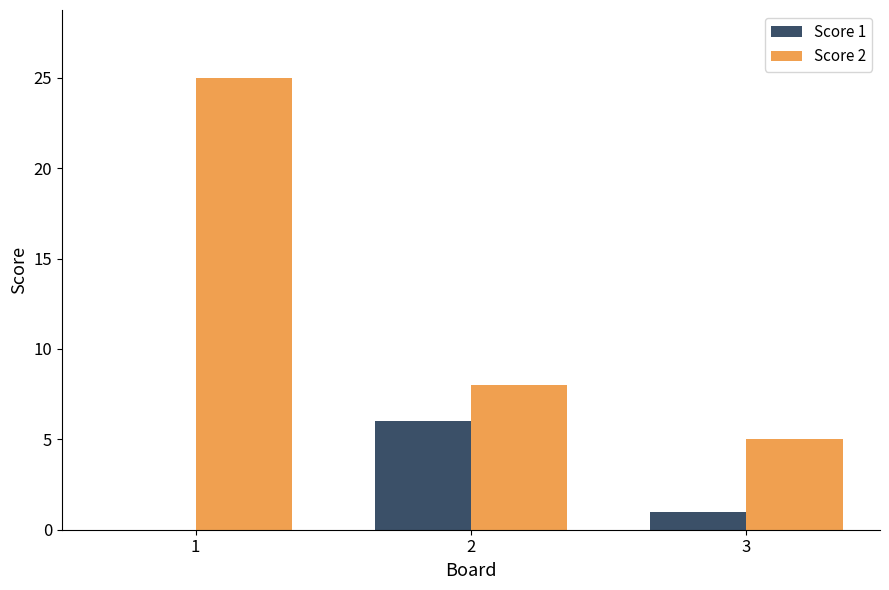

The Score 1 series shows 3 at 2. True or false?

False